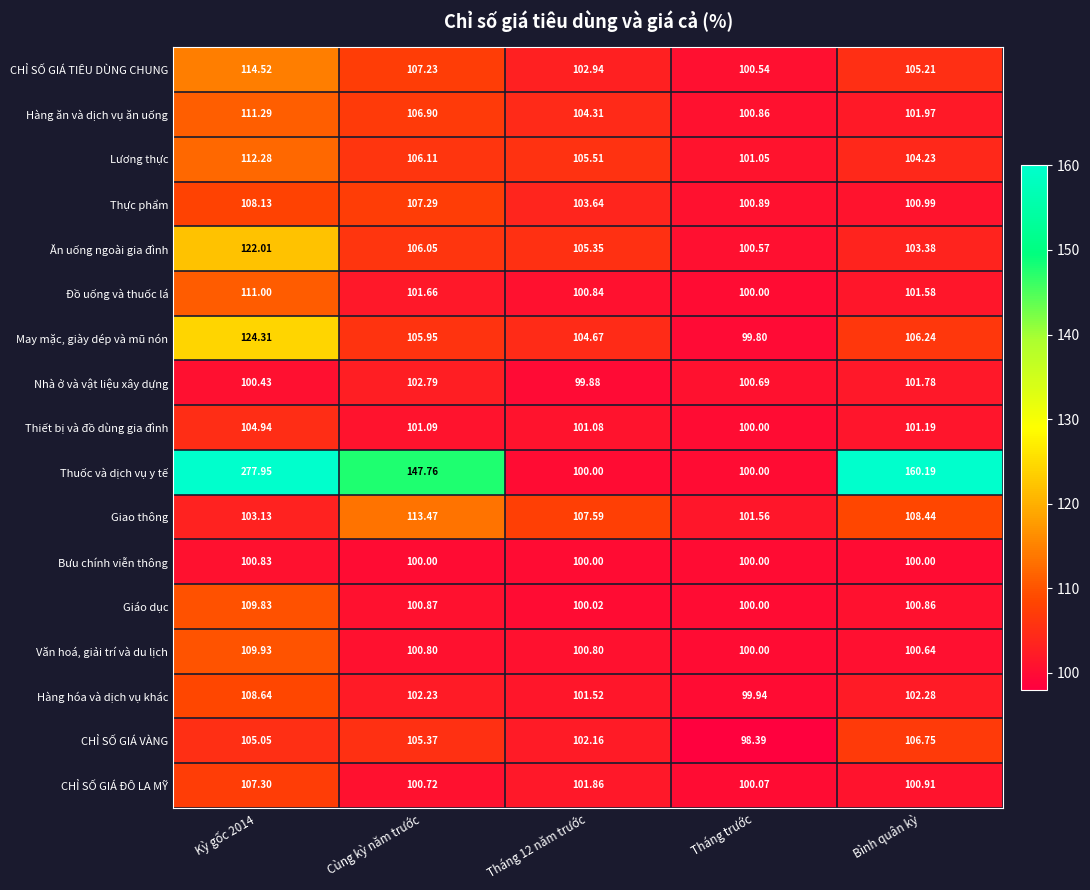

Rank the series by their maximum value, from lowest to highest.

Bưu chính viễn thông, Nhà ở và vật liệu xây dựng, Thiết bị và đồ dùng gia đình, CHỈ SỐ GIÁ VÀNG, CHỈ SỐ GIÁ ĐÔ LA MỸ, Thực phẩm, Hàng hóa và dịch vụ khác, Giáo dục, Văn hoá, giải trí và du lịch, Đồ uống và thuốc lá, Hàng ăn và dịch vụ ăn uống, Lương thực, Giao thông, CHỈ SỐ GIÁ TIÊU DÙNG CHUNG, Ăn uống ngoài gia đình, May mặc, giày dép và mũ nón, Thuốc và dịch vụ y tế